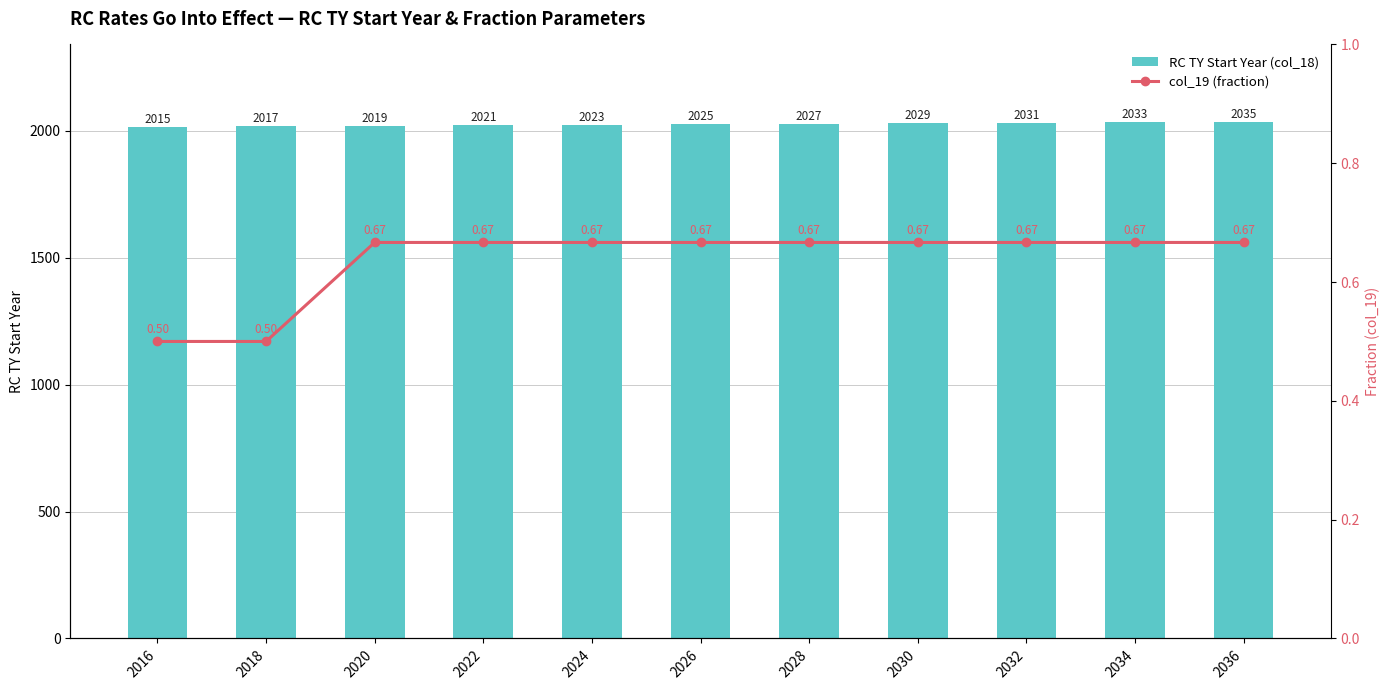

The col_19 (fraction) series shows 0.1 at 2028. True or false?

False